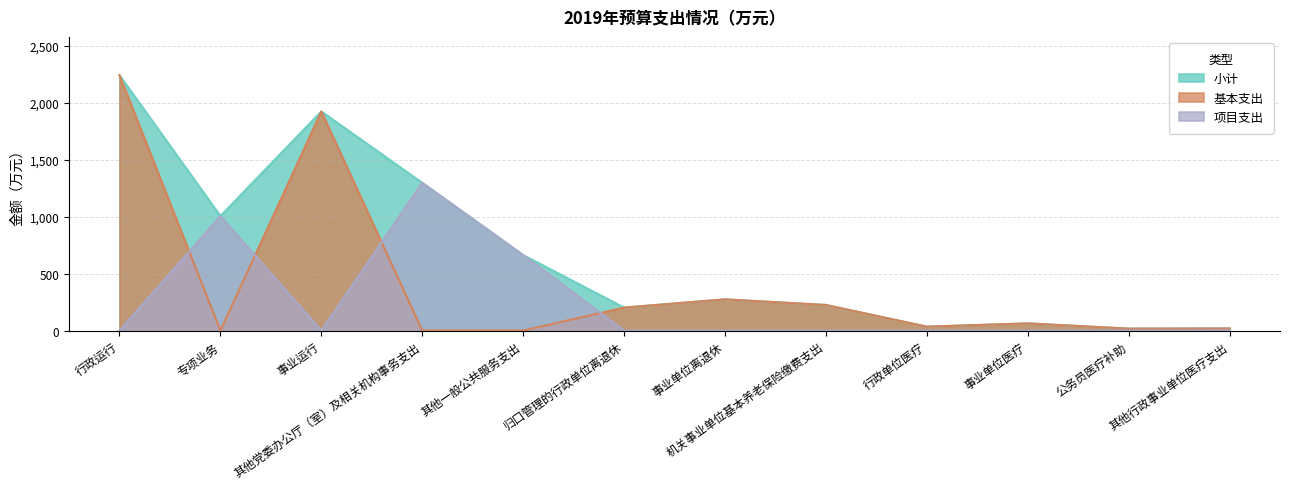

Which has a higher value, 其他一般公共服务支出 or 专项业务?

专项业务